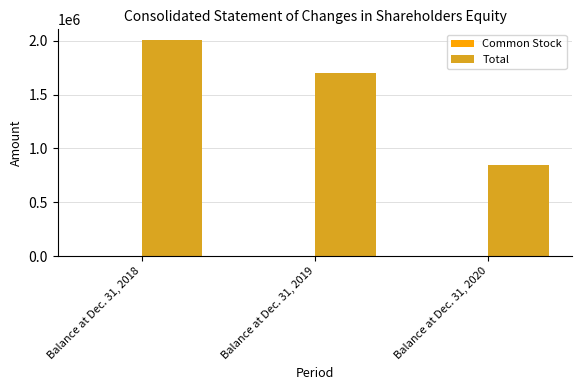

How many Total values are between 847160 and 2005594?

3